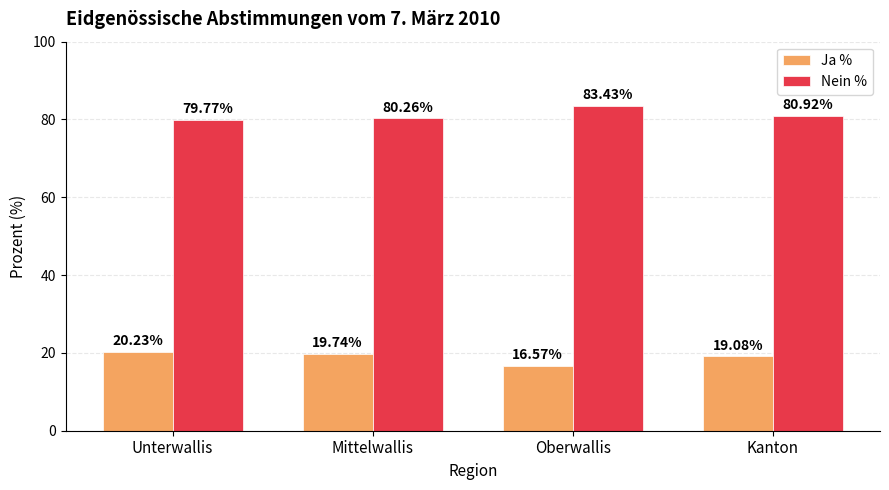

What is the difference between the second highest and minimum values in the Ja % series?

3.2